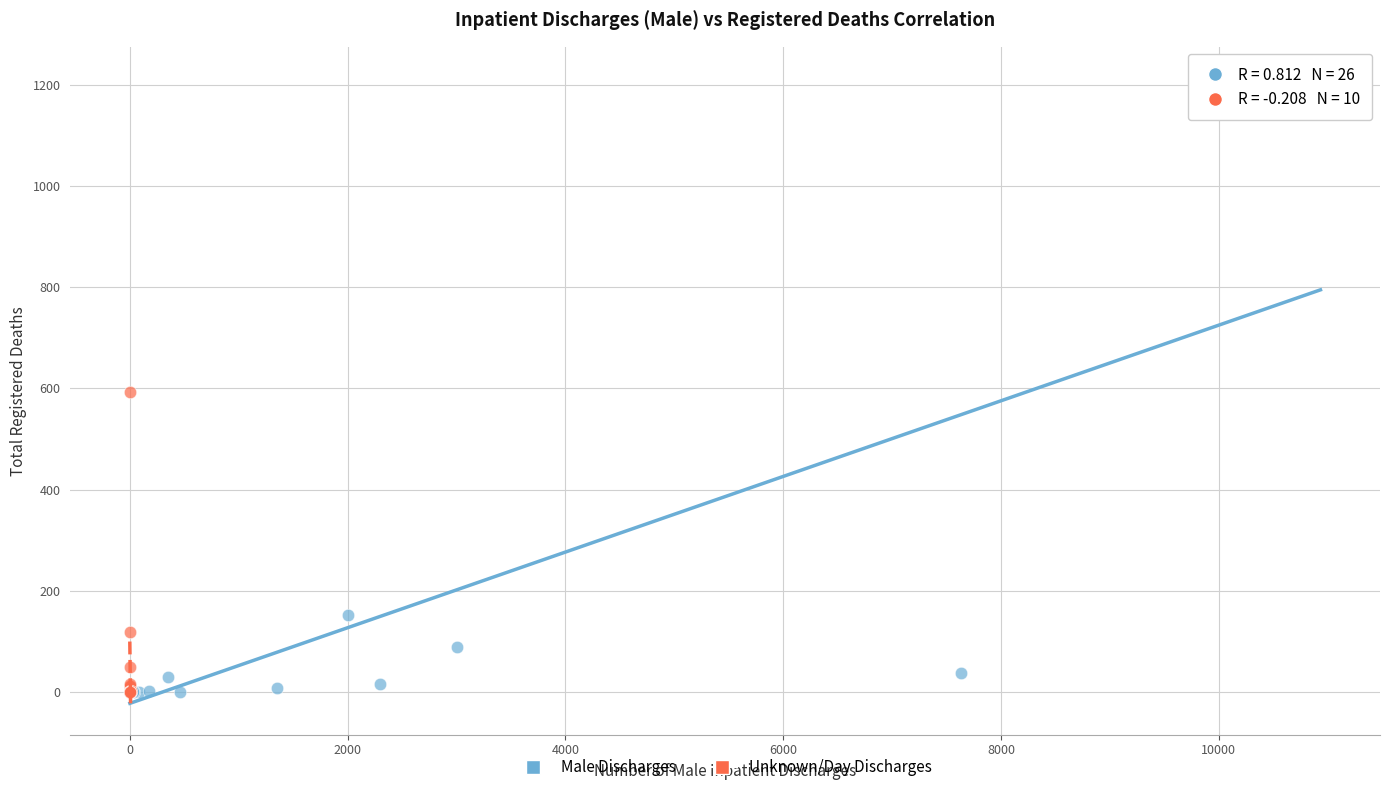

Which series has the largest Y range (max minus min)?

Male Discharges